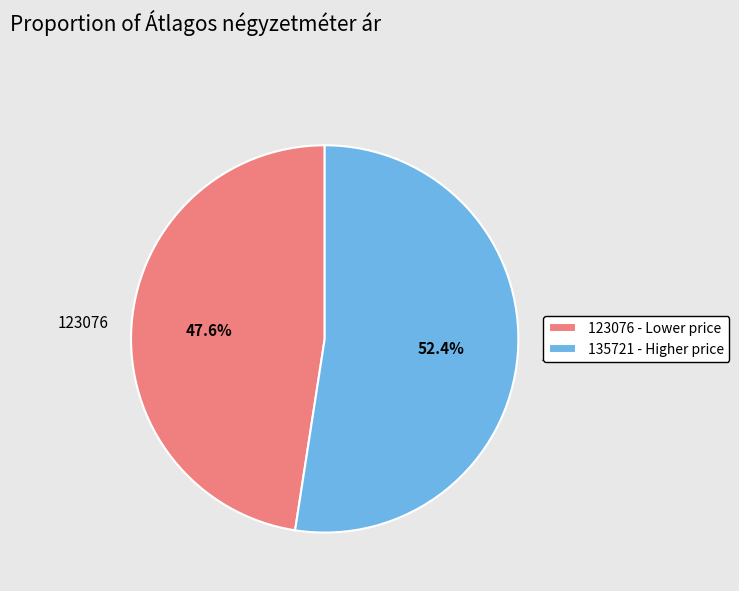

To the nearest percent, what is the difference between the largest and smallest slice percentages?

5%